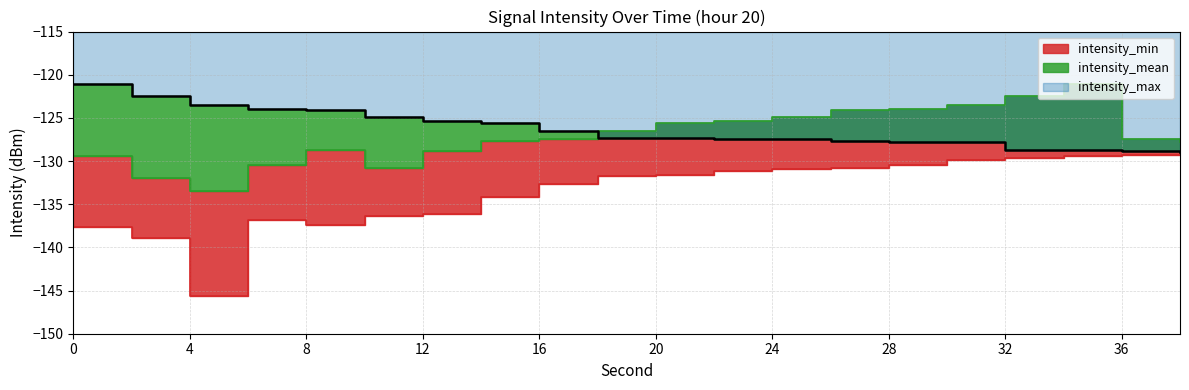

What is the minimum value shown in the chart?

-145.6